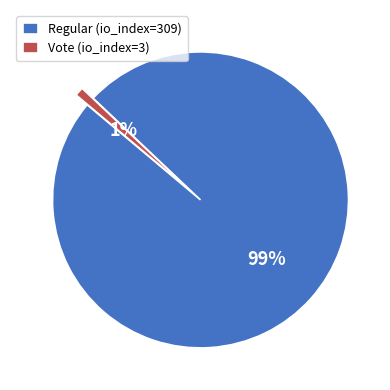

Rank the categories by value from lowest to highest.

Vote (io_index=3), Regular (io_index=309)